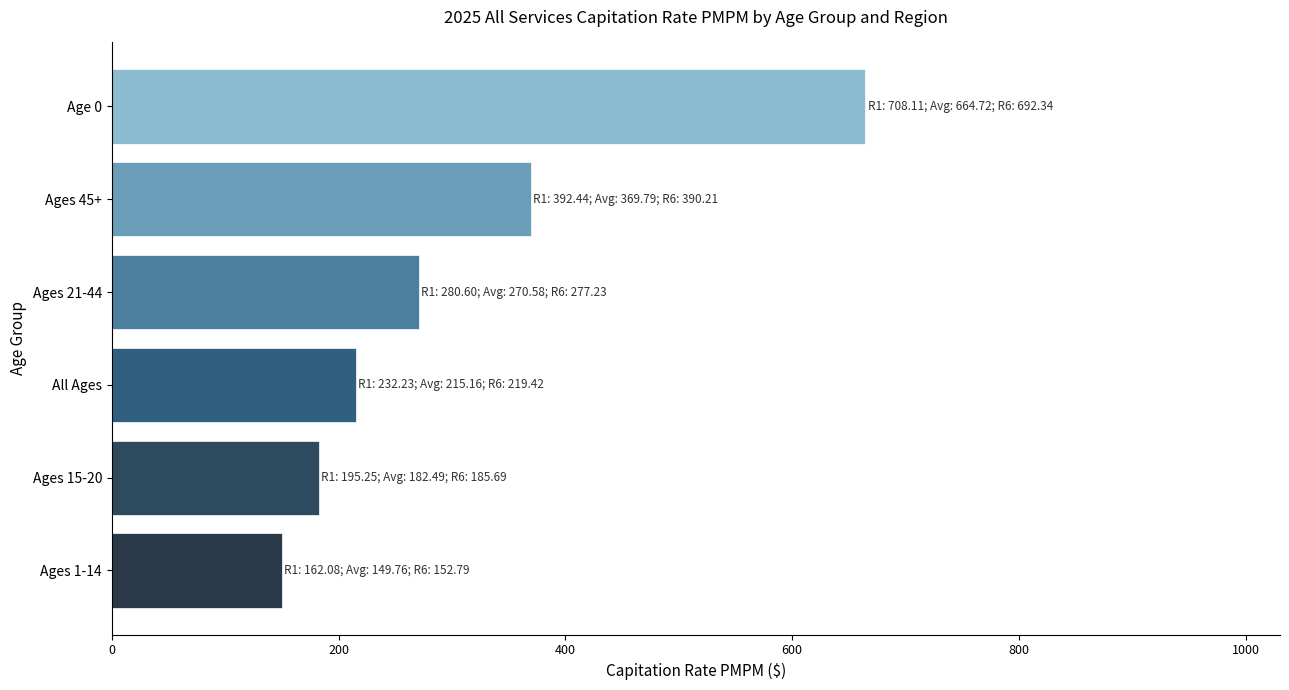

The chart shows a value of 664.7 at Age 0. True or false?

True